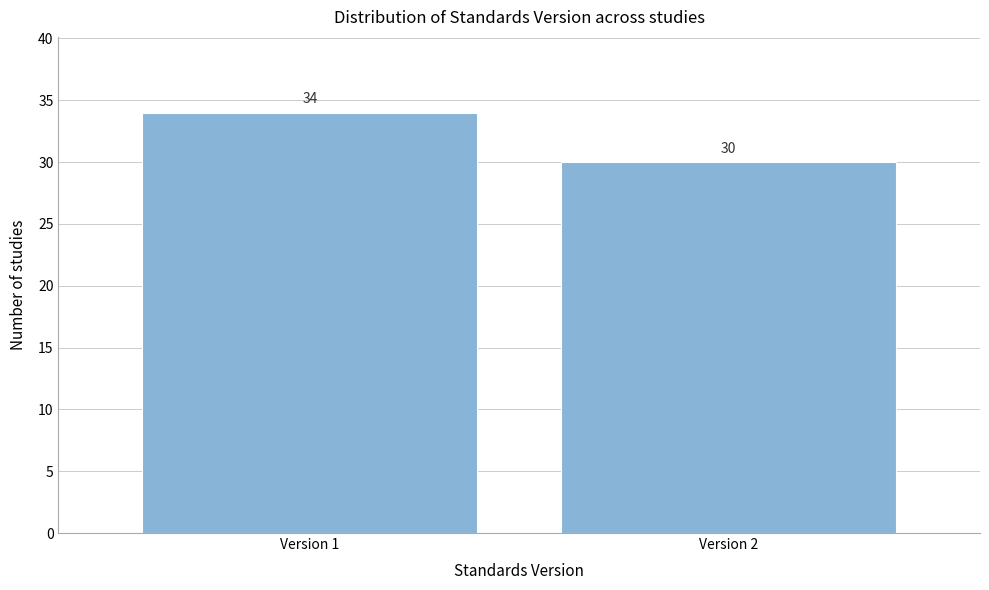

Reading left to right, transcribe all the data shown in this chart.

34	30